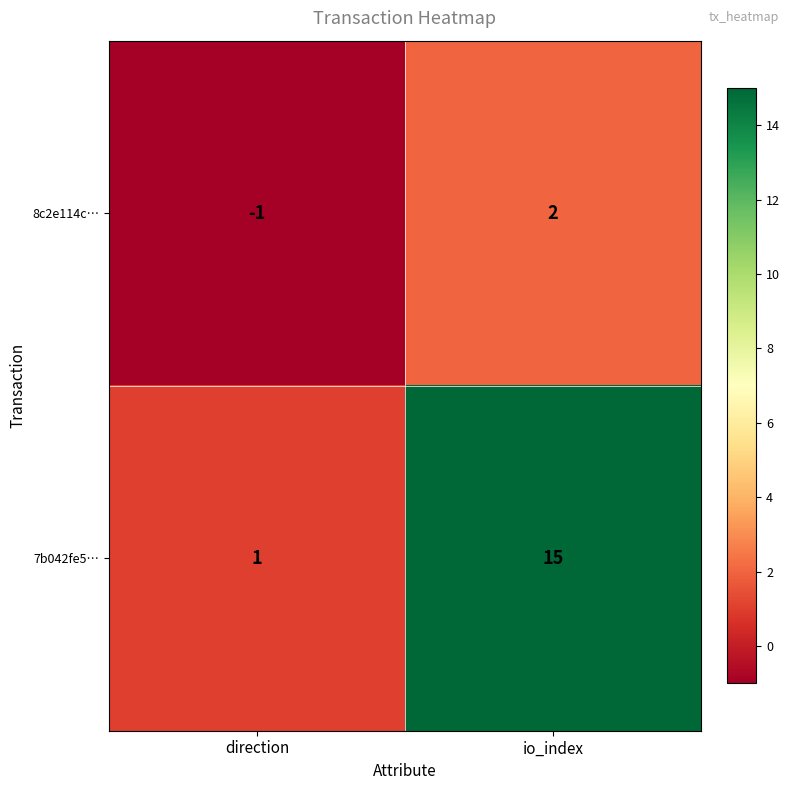

Which series has the widest spread of values?

7b042fe5…